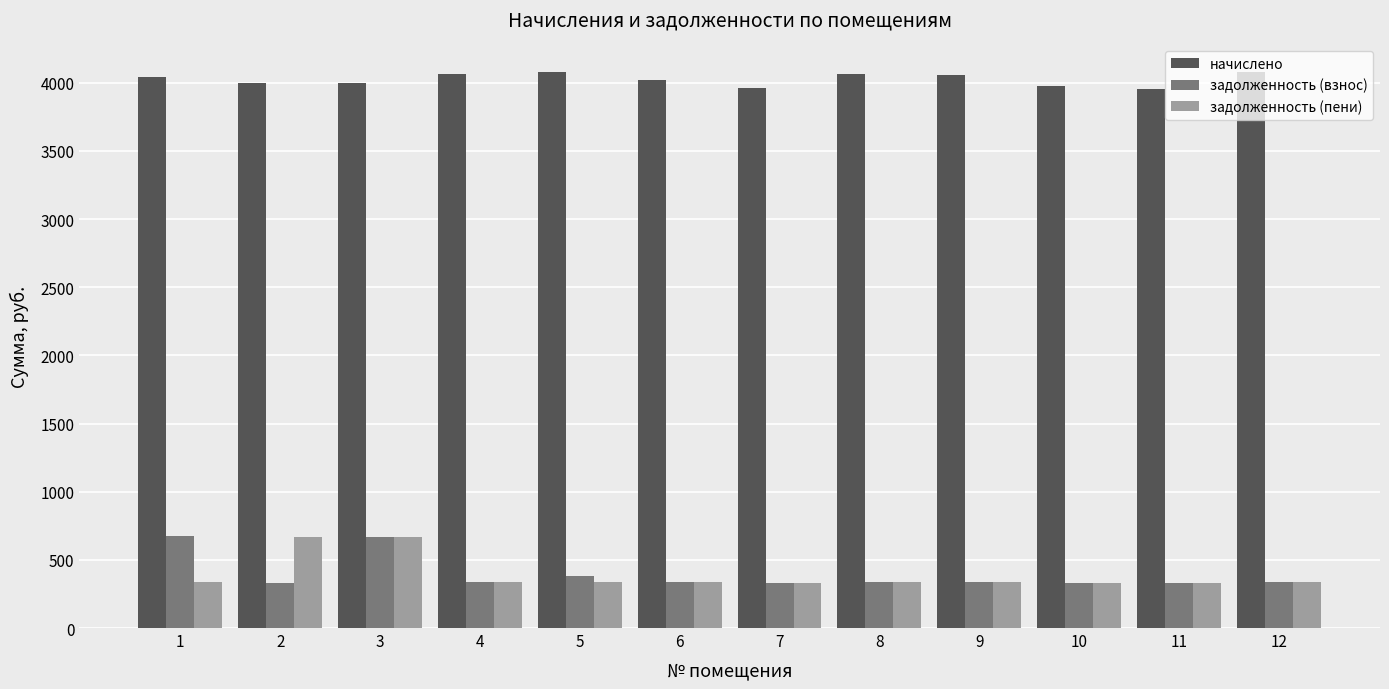

What is the greatest value displayed?

4076.9